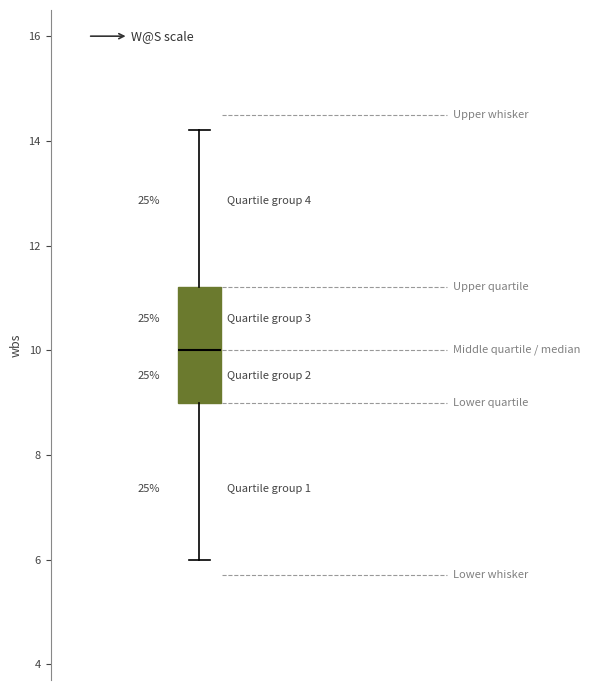

Transcribe this box plot: give where the median line is, the range the box spans, and where the two whiskers end, as read against the y-axis. The values are not printed on the chart, so give them approximately, as read against the axis.

median 10.0, box 9.0 to 11.2, whiskers 6.0 to 14.2